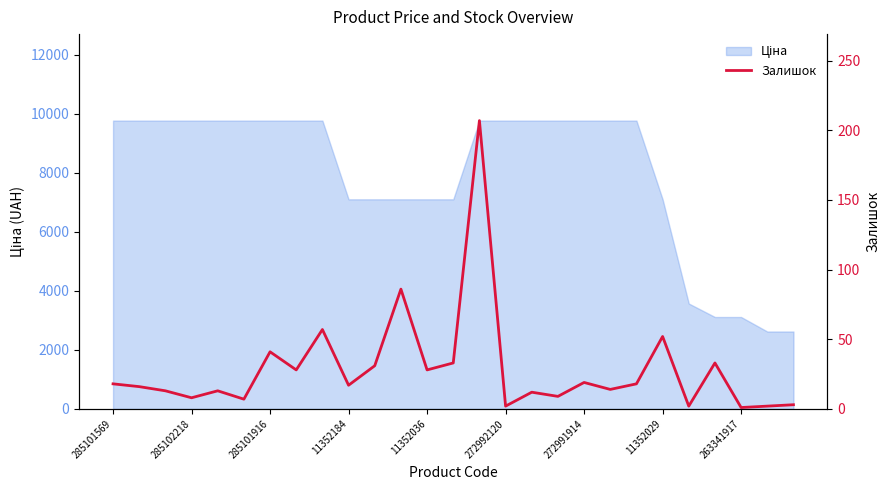

What value does the data have at 19, to the nearest 5?

15